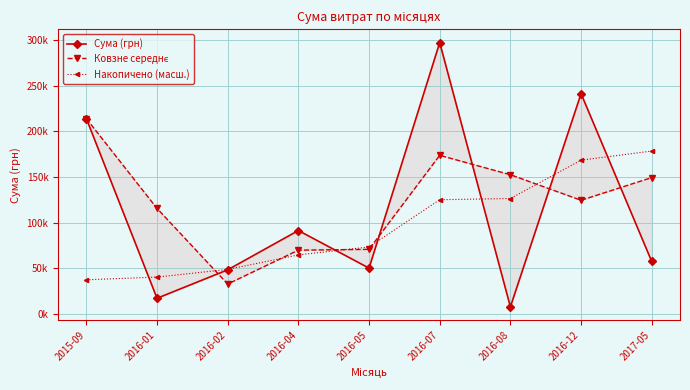

True or false: Накопичено (масш.) has more than 0 interior local peaks.

False